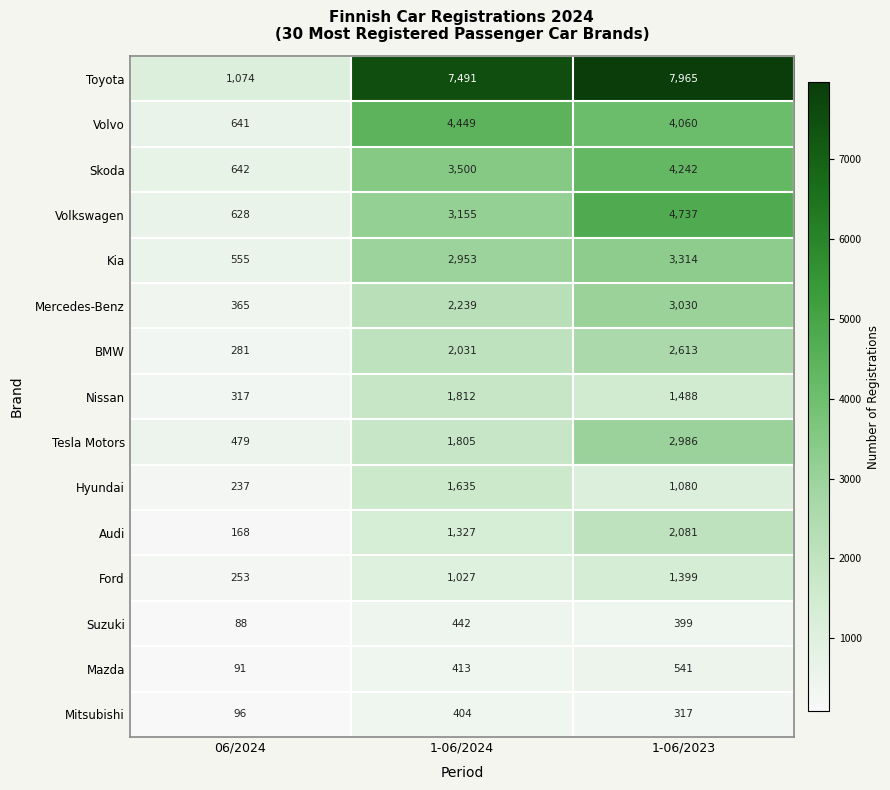

At which label does Volvo first exceed 4060?

1-06/2024